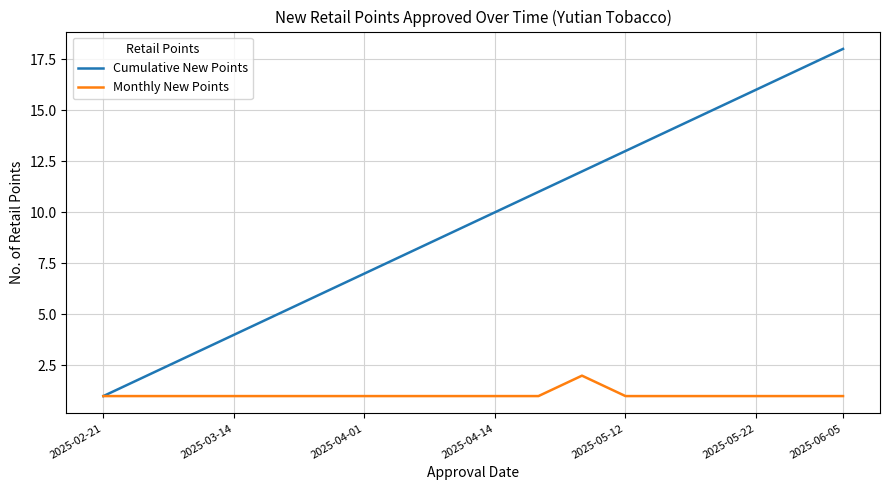

Rank the series by their maximum value, from lowest to highest.

Monthly New Points, Cumulative New Points